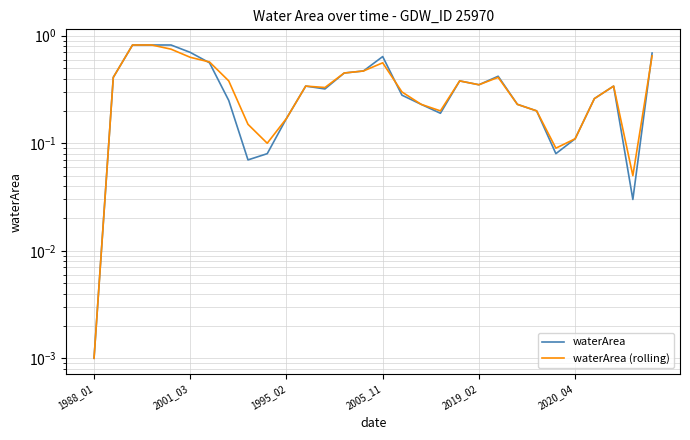

True or false: waterArea has a value of 0.0 at 24.

False